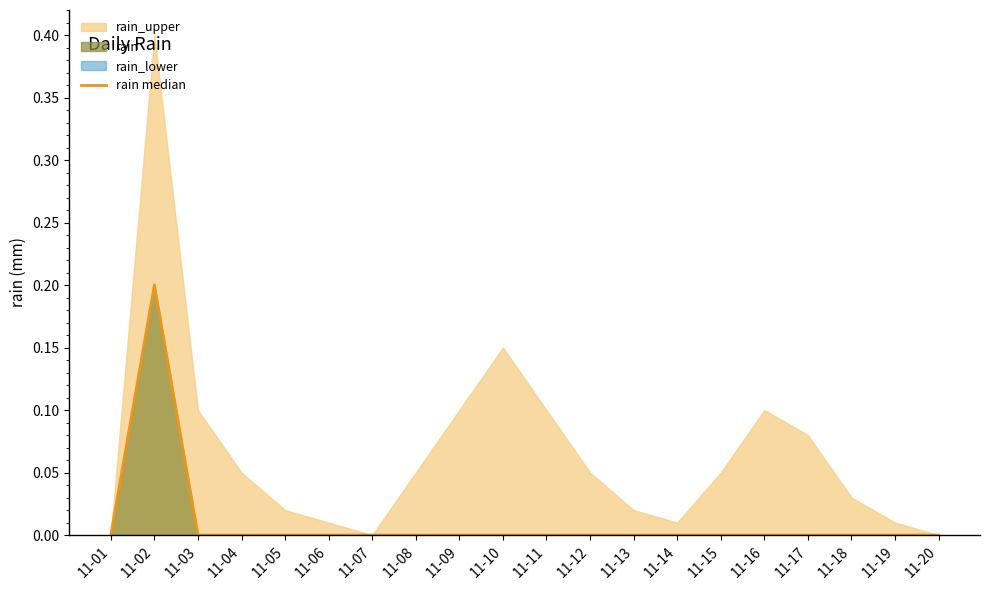

The value at 11-01 is 0.1. True or false?

False